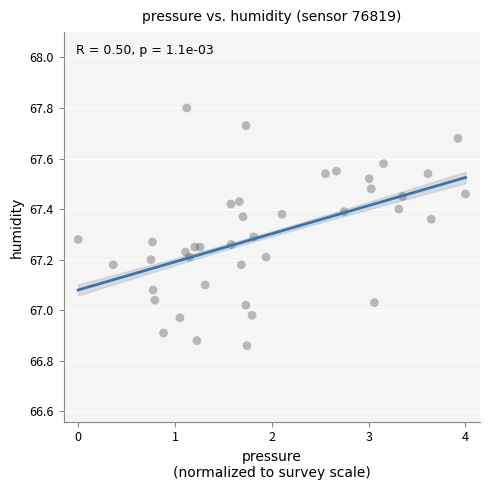

What is the range of X values (max minus min)?

4.0